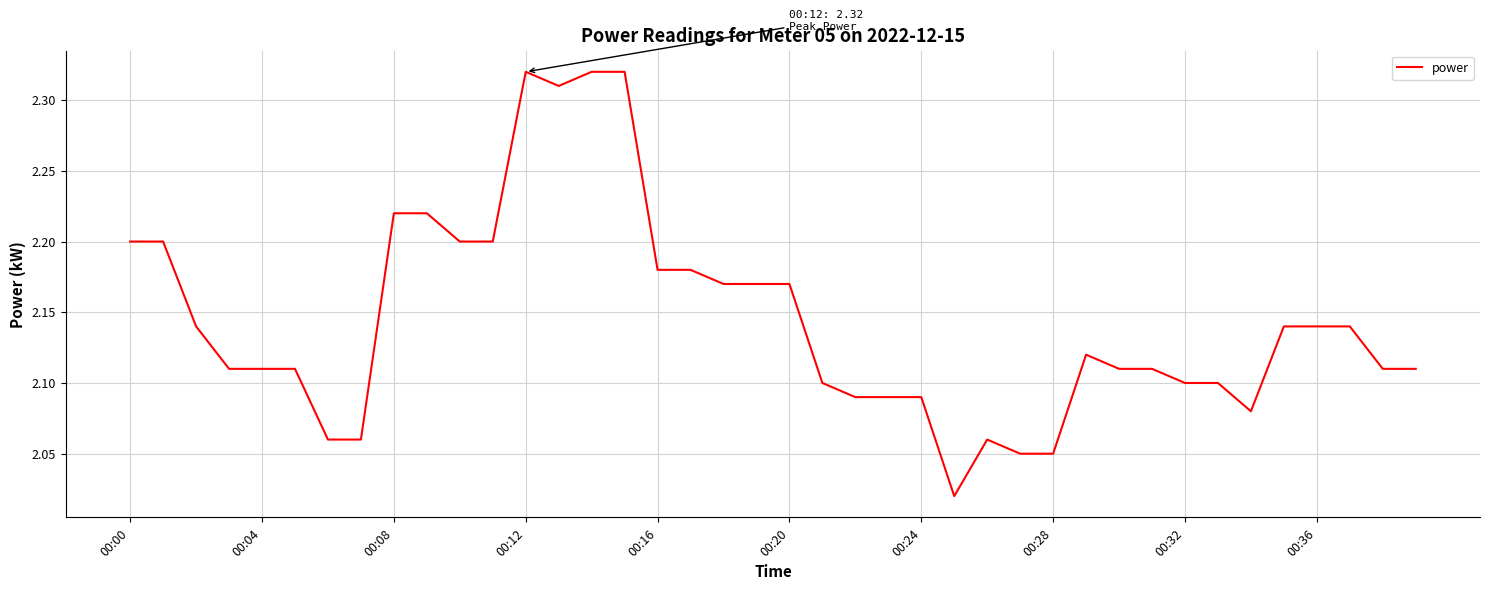

How many categories are shown in the chart?

40